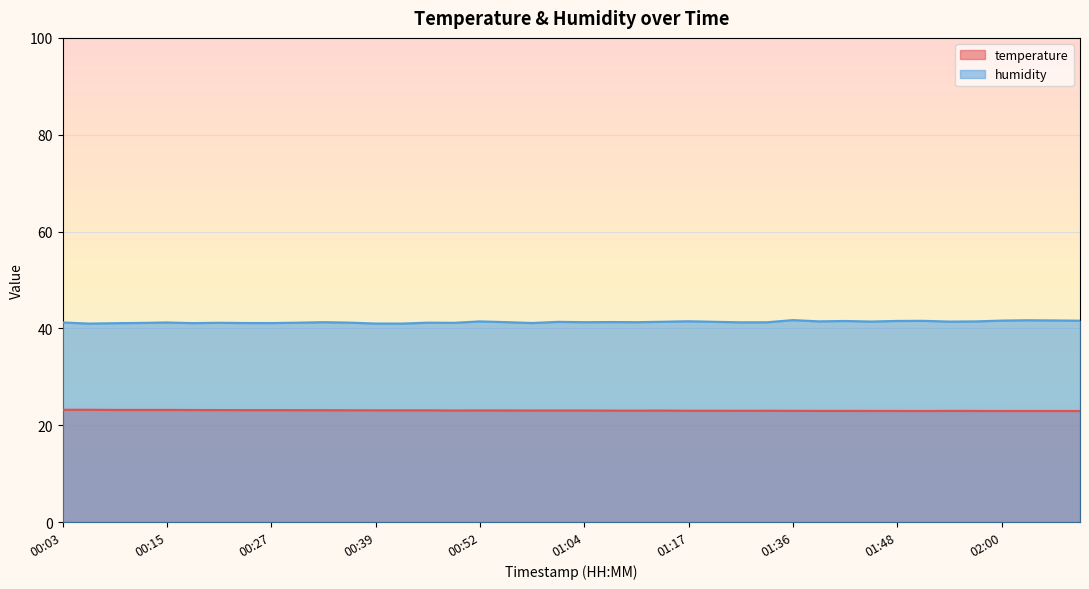

Which series has the largest range (max minus min)?

humidity